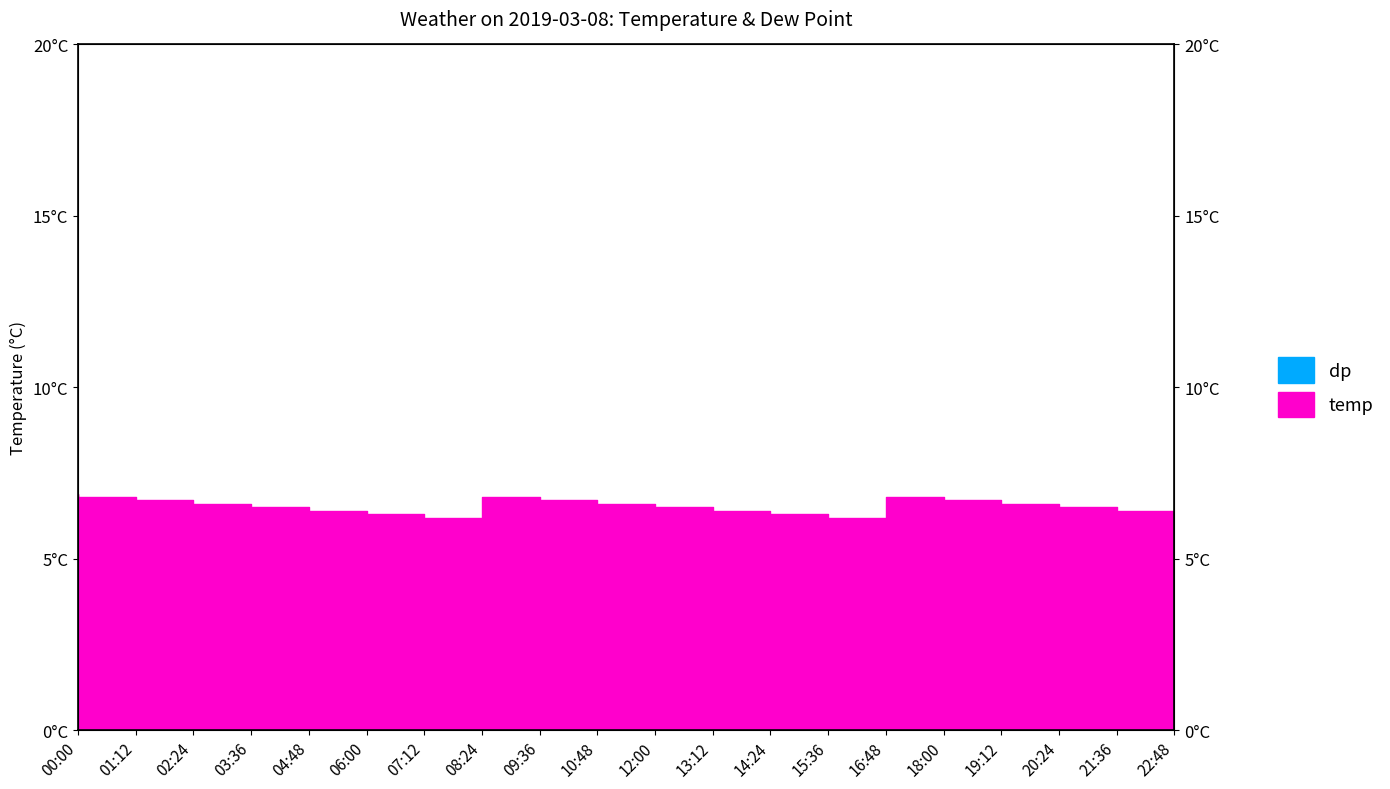

Rank the series by their average value, from highest to lowest.

temp, dp